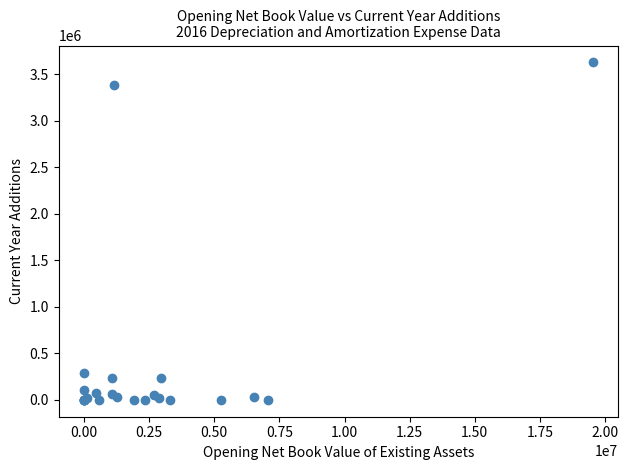

What Y value in the scatter plot is closest to 1812656?

293762.6